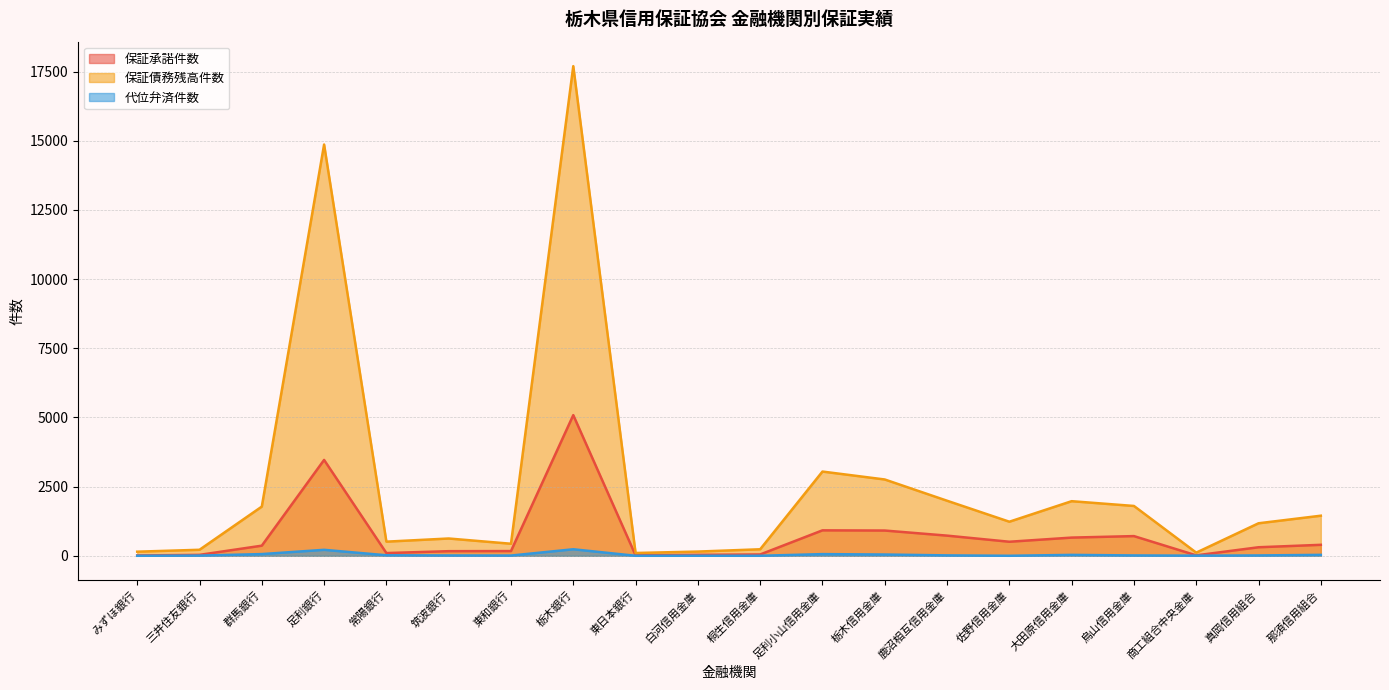

True or false: 代位弁済件数 and 保証債務残高件数 intersect in this chart.

False